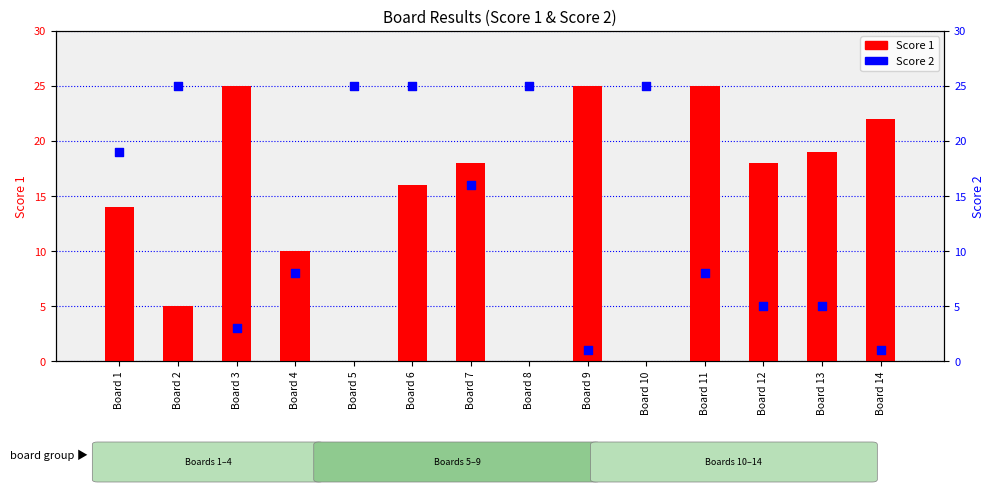

What are all the series names shown in the legend?

Score 1, Score 2